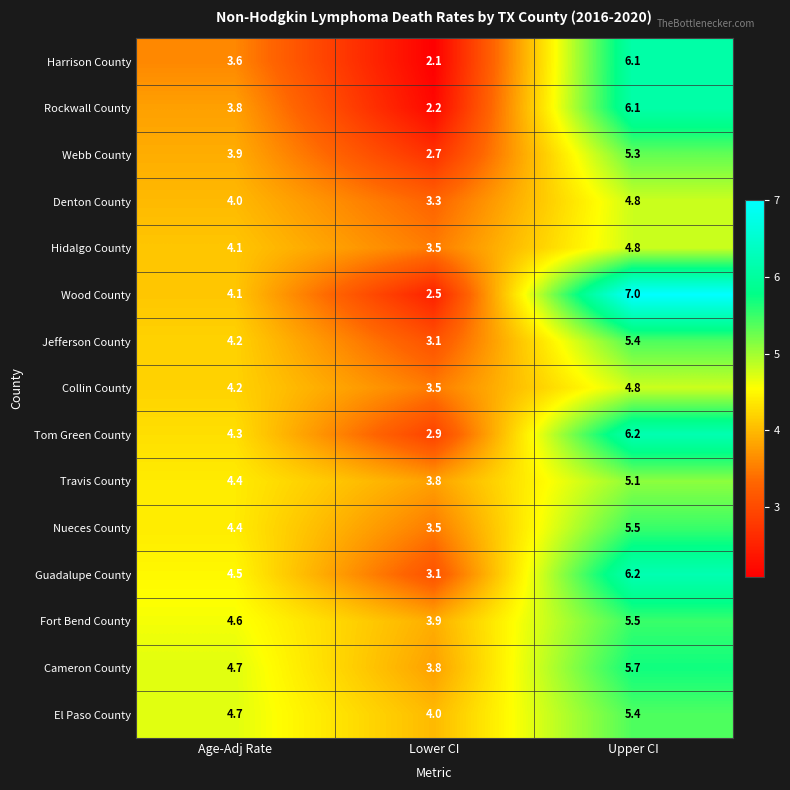

The Guadalupe County series shows 6.7 at Age-Adj Rate. True or false?

False